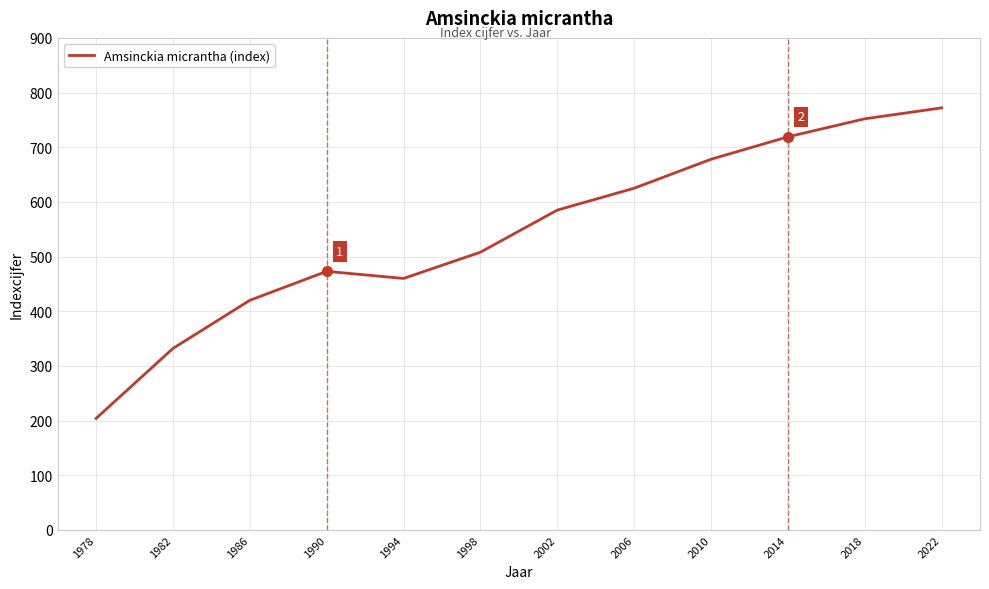

How many lines are shown in the chart?

1